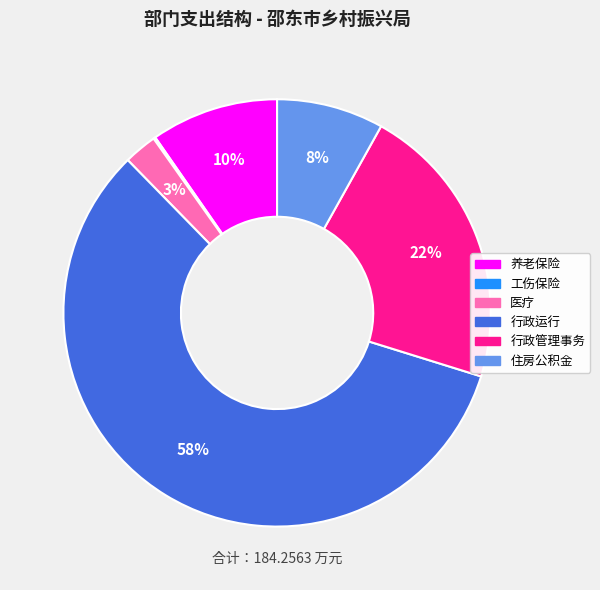

Combined, do 行政管理事务 and 养老保险 account for over 50%?

No